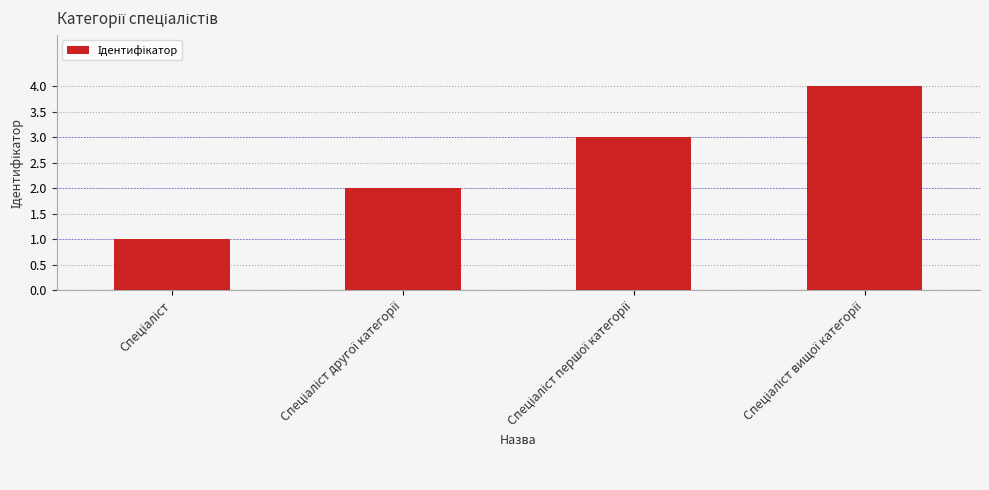

What is the maximum value shown in the chart?

4